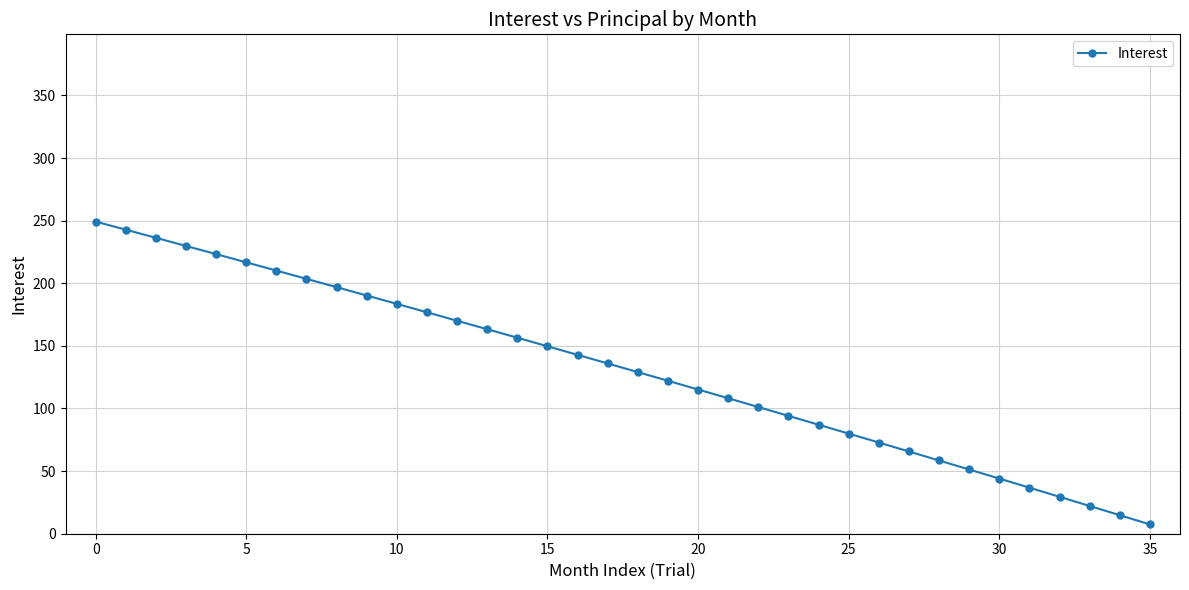

What is the difference between the maximum and second lowest values?

234.4